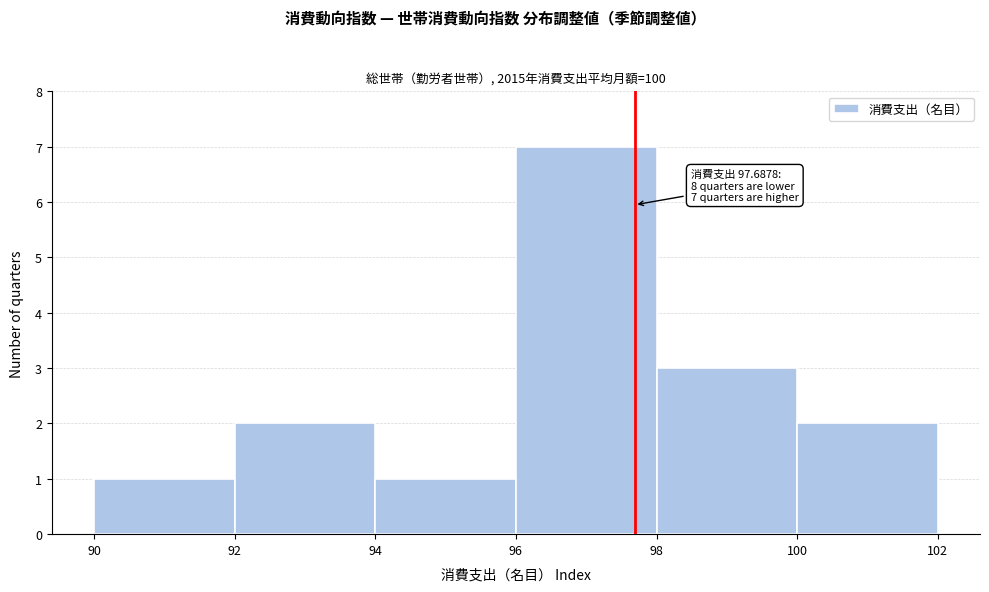

Over which range of the x-axis is the bar tallest?

96 to 98